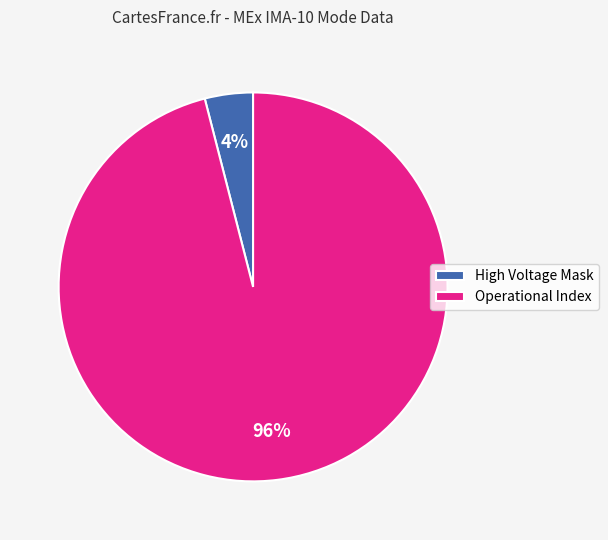

To the nearest percent, what is the difference between the largest and smallest slice percentages?

92%